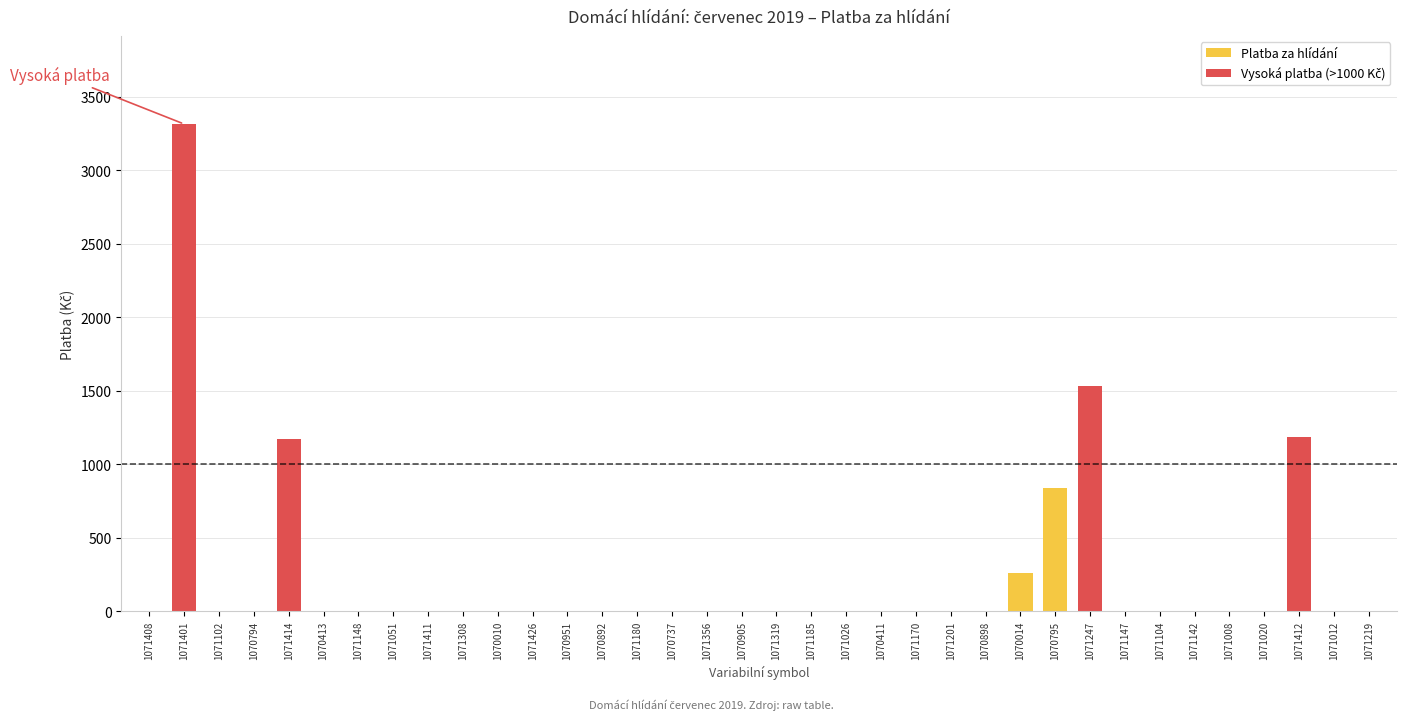

Which label corresponds to the smallest value in the chart?

1071408